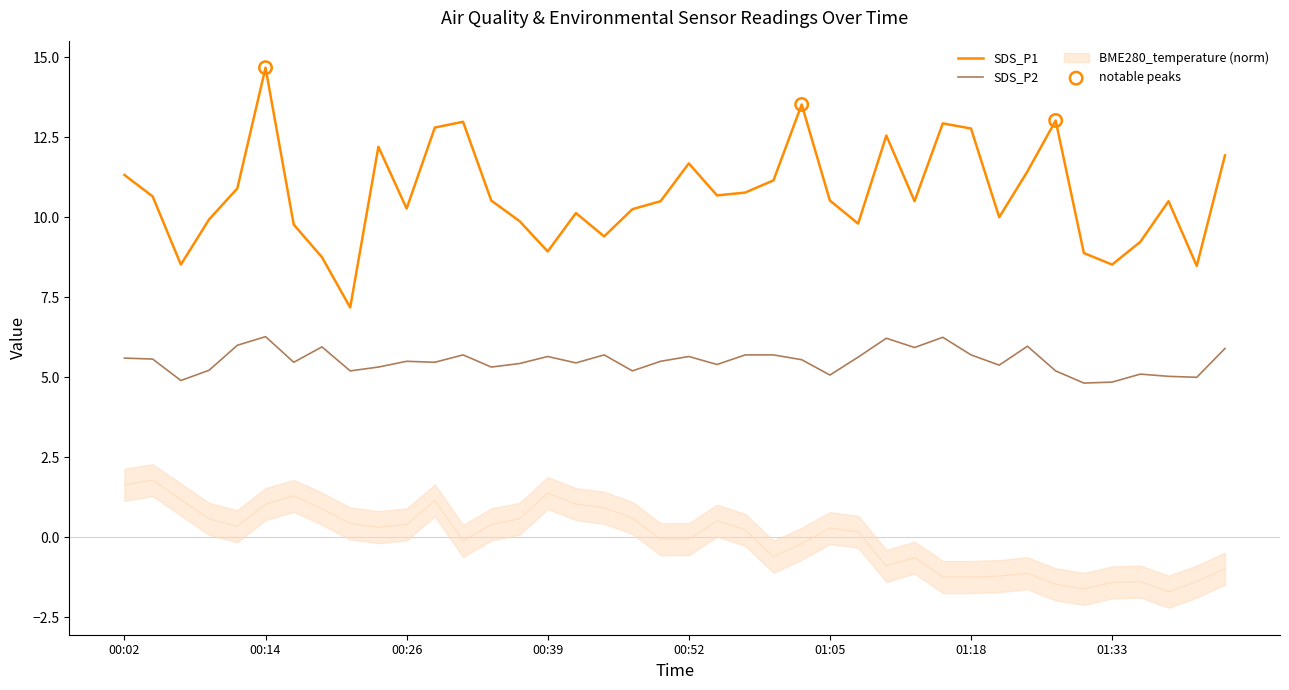

Which series reaches the maximum Y coordinate?

SDS_P1